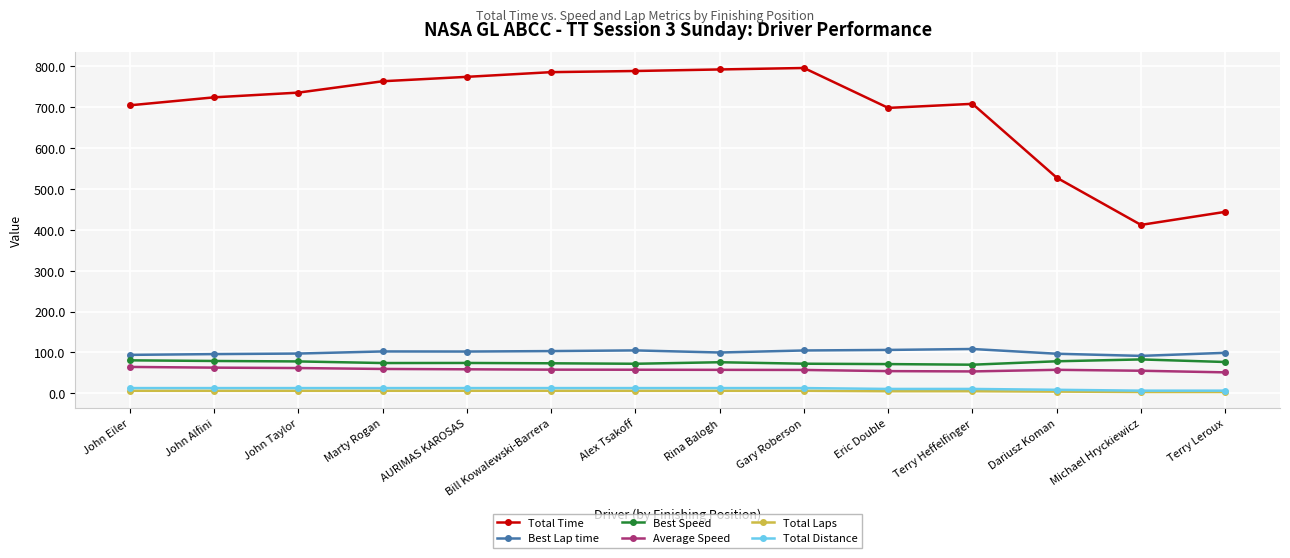

True or false: Average Speed has more than 0 interior local peaks.

True